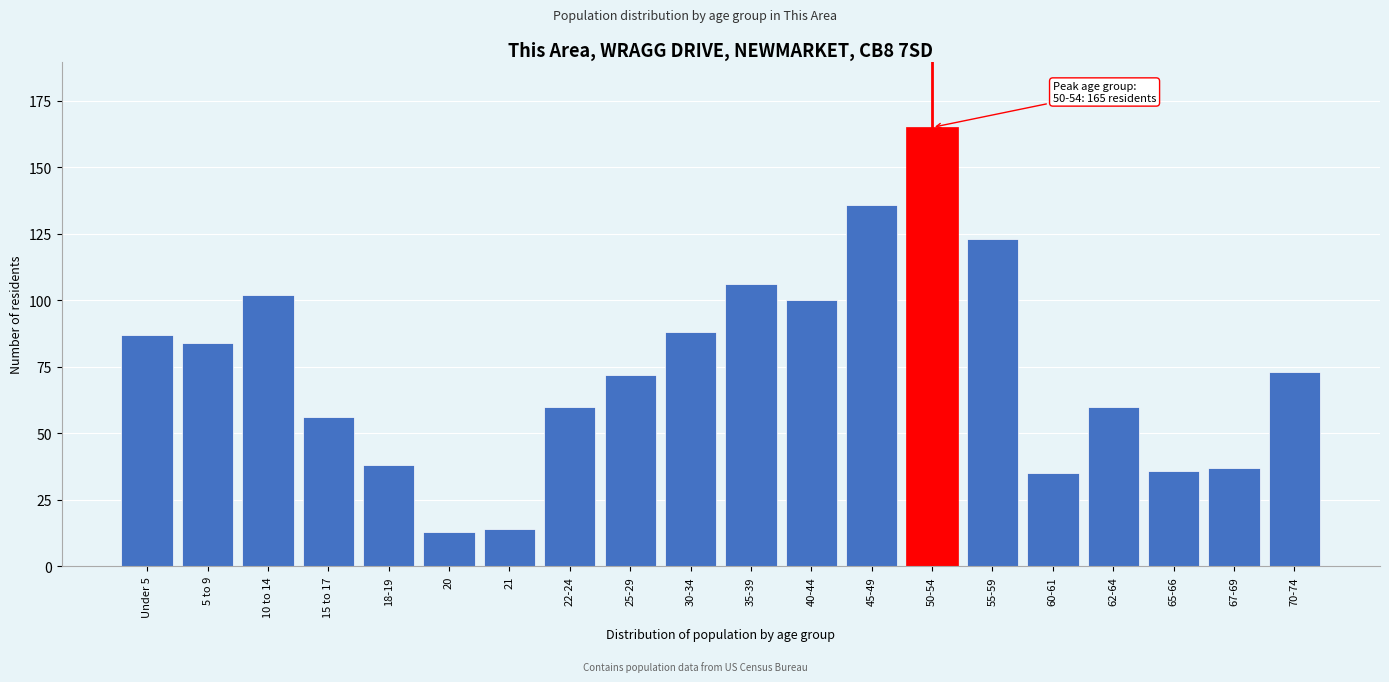

Reading left to right, extract all data points from this chart.

87	84	102	56	38	13	14	60	72	88	106	100	136	165	123	35	60	36	37	73